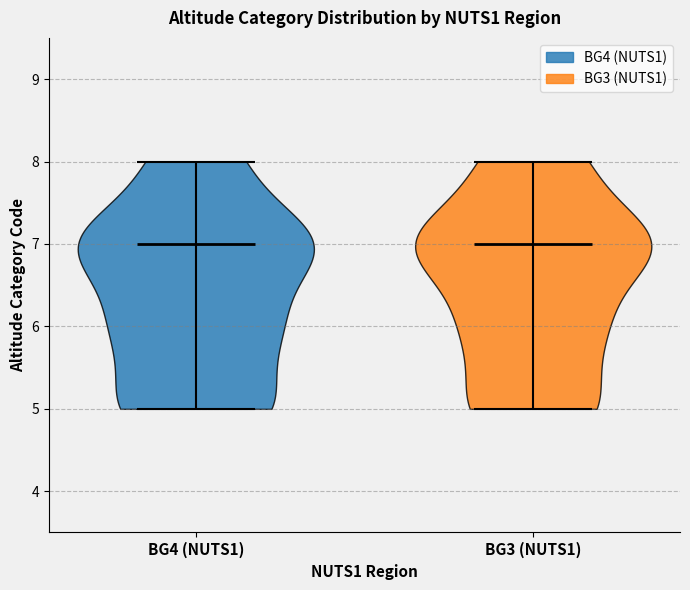

Reading left to right, read every violin against the y-axis: where its median line is, and the lowest and highest points it reaches. The values are not printed on the chart, so give them approximately, as read against the axis.

BG4 (NUTS1): median line 7, lowest point 5, highest point 8
BG3 (NUTS1): median line 7, lowest point 5, highest point 8